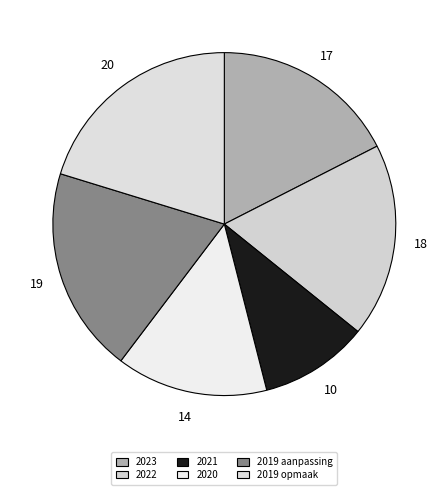

Approximately how many times larger is the value at 2019 opmaak compared to 2023?

1.2